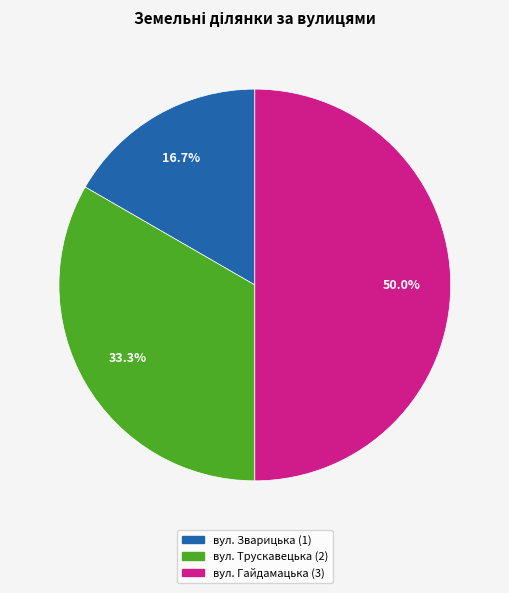

Which has a higher value, вул. Гайдамацька or вул. Зварицька?

вул. Гайдамацька